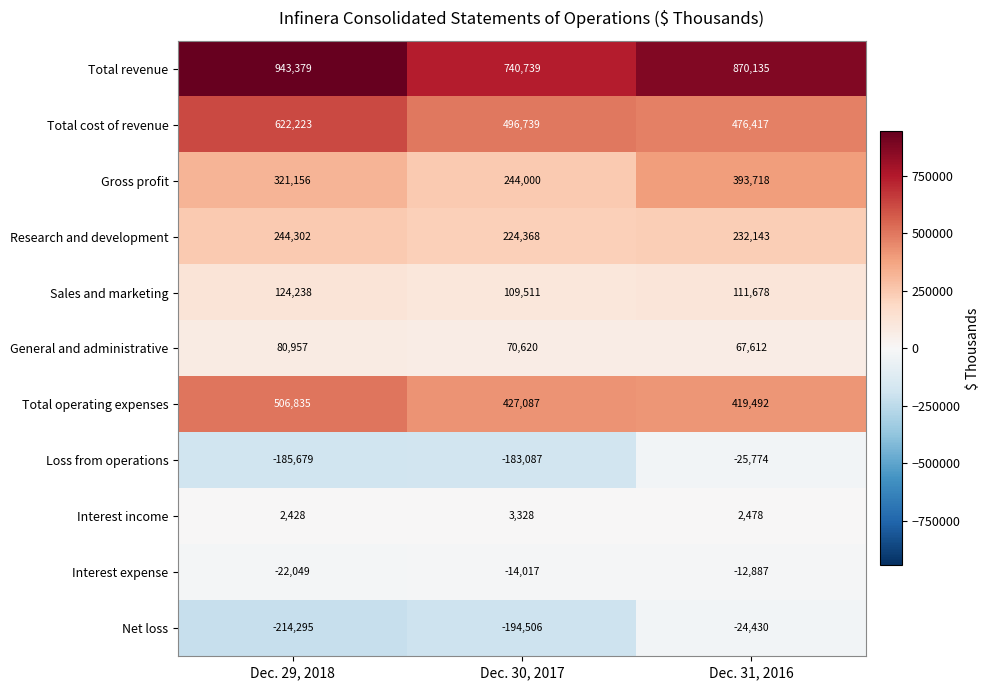

What is the sum of all Sales and marketing values?

345427